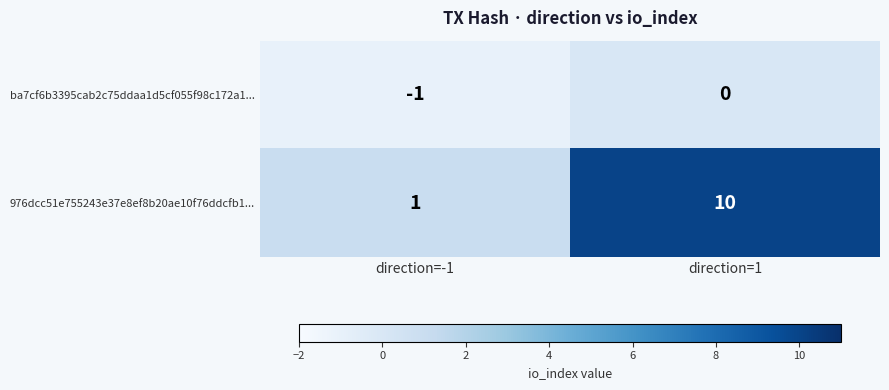

The value of ba7cf6b3395cab2c75ddaa1d5cf055f98c172a1... at direction=-1 is -1. True or false?

True